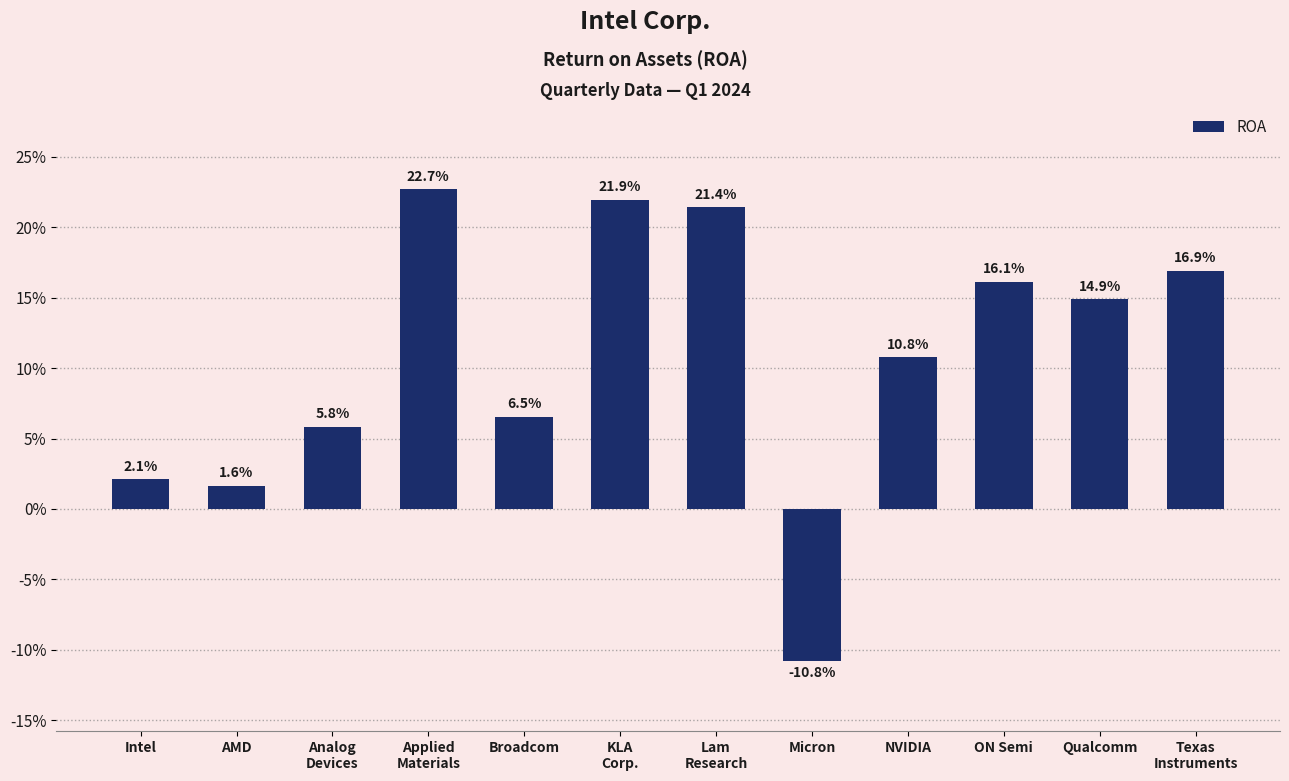

Are the bars horizontal?

No